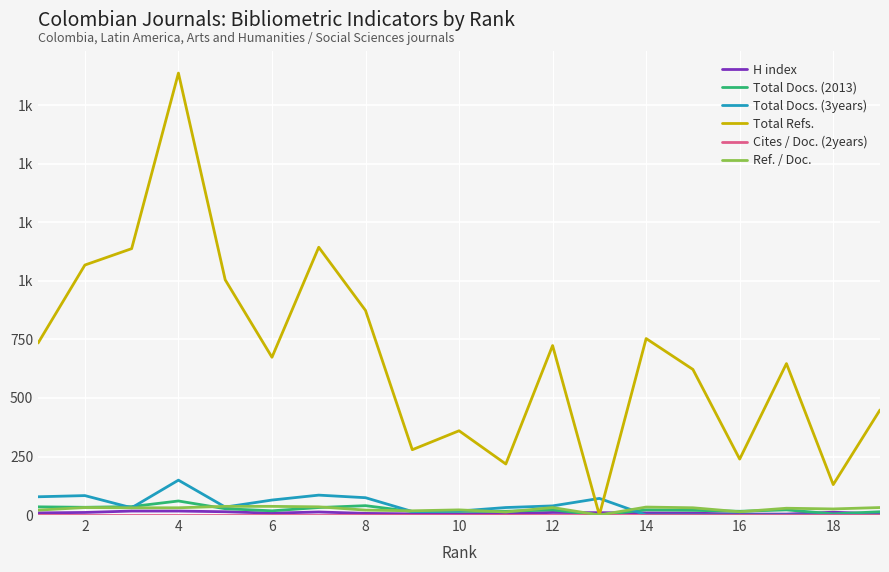

Where is the first local minimum for H index?

6